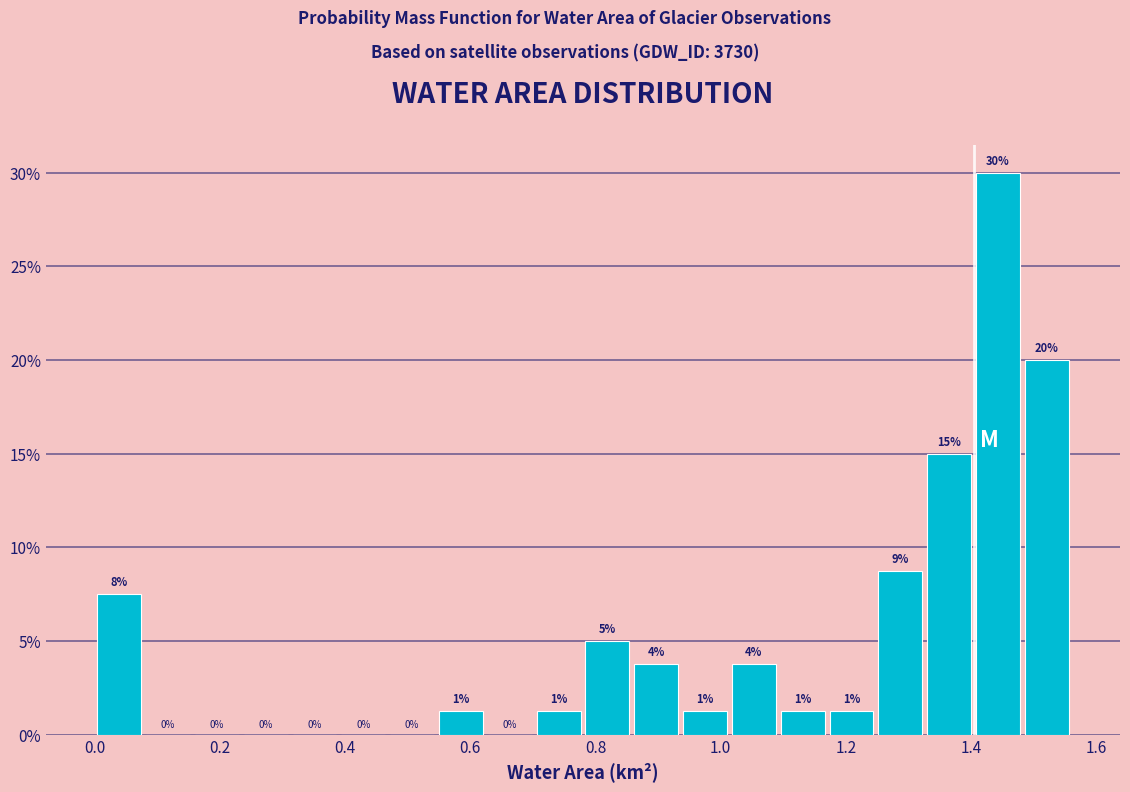

Around what value on the x-axis is the tallest bar? Give the approximate position of its centre, as read against the axis.

1.44